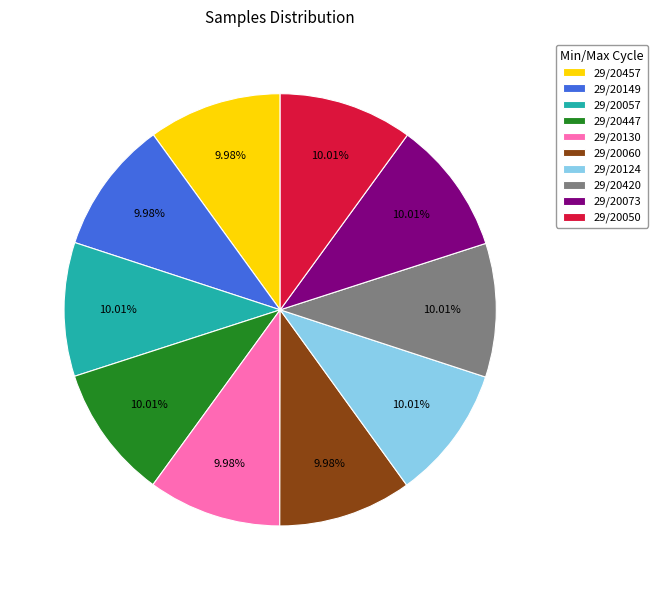

What percentage is the 29/20447 slice, to the nearest percent?

10%